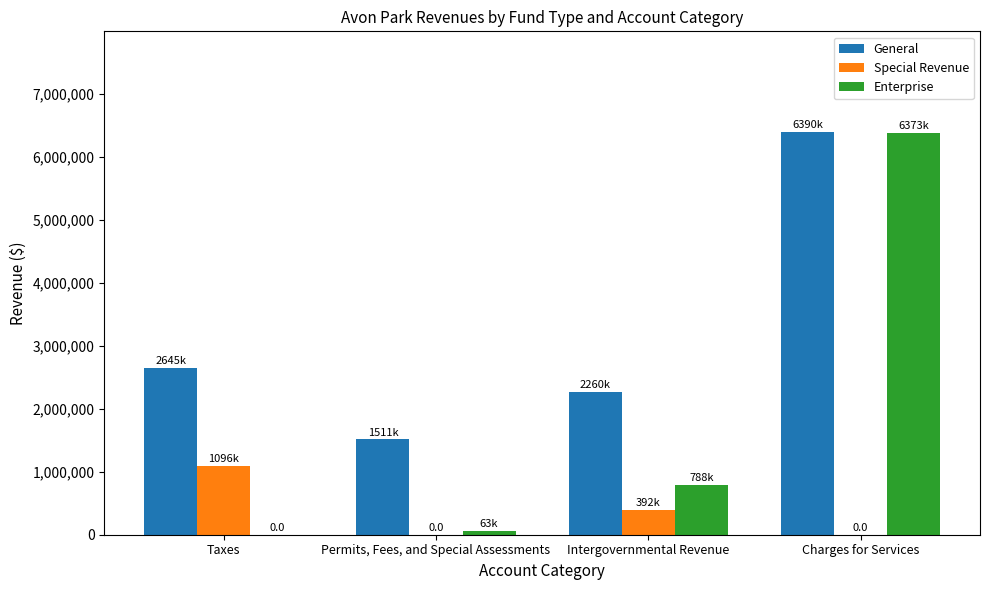

At which label is Enterprise closest to 3186719?

Intergovernmental Revenue